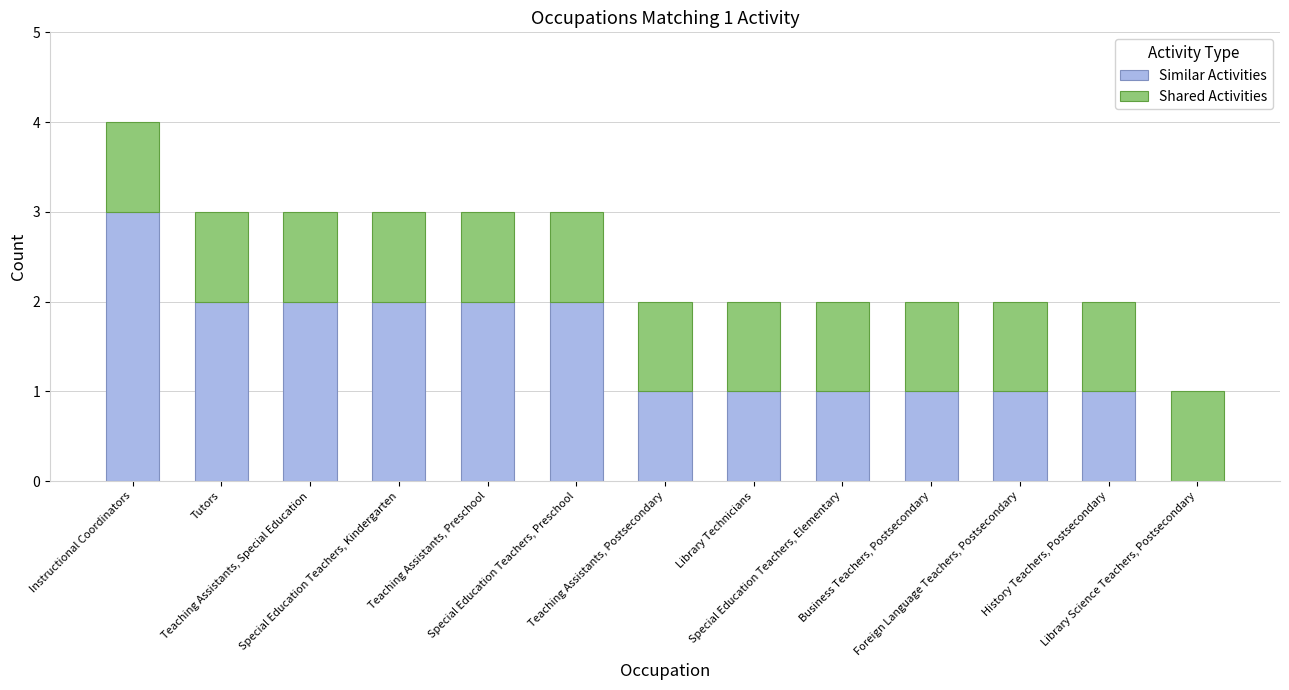

What is the sum of all Similar Activities values?

19